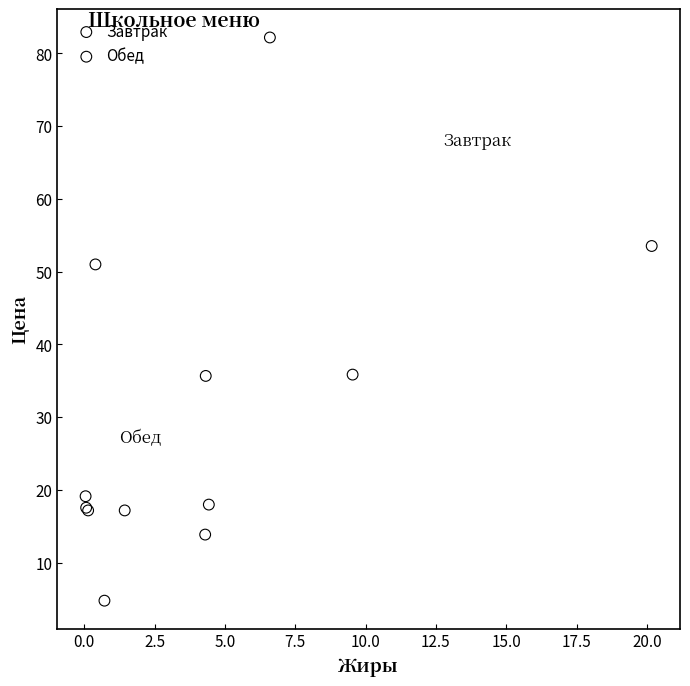

Which series has the largest Y range (max minus min)?

Обед